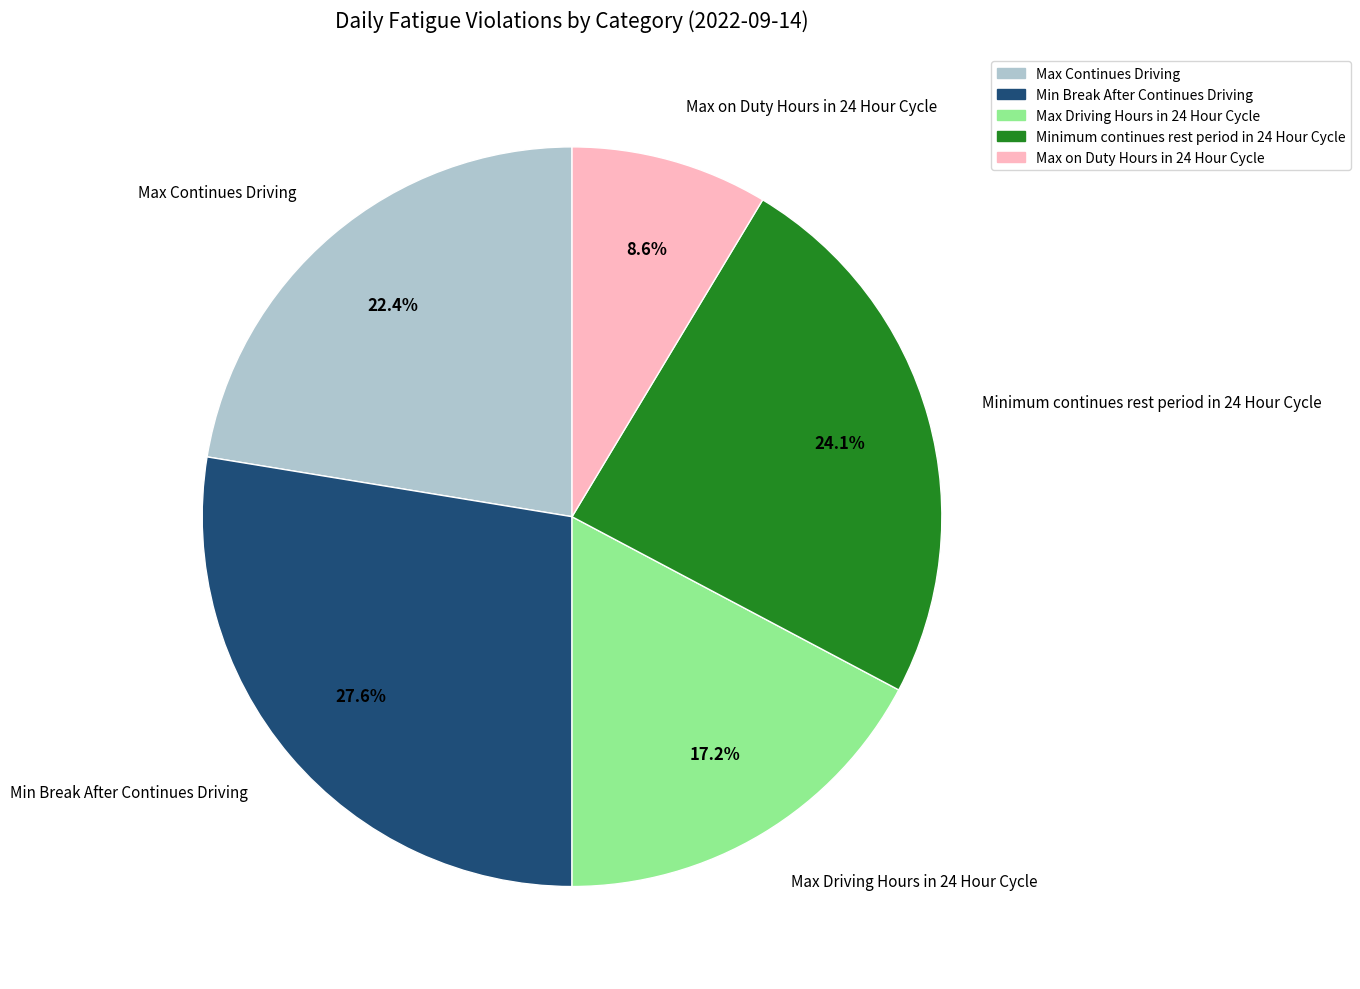

The Max Driving Hours in 24 Hour Cycle slice represents 17% of the pie. True or false?

True